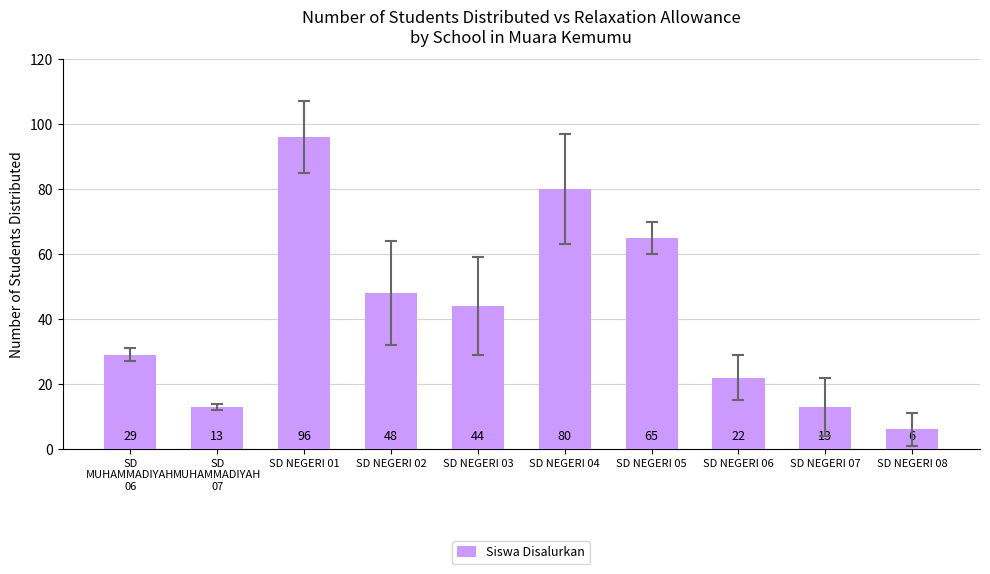

Reading left to right, extract all data points from this chart.

SD
MUHAMMADIYAH
06=29	SD
MUHAMMADIYAH
07=13	SD NEGERI 01=96	SD NEGERI 02=48	SD NEGERI 03=44	SD NEGERI 04=80	SD NEGERI 05=65	SD NEGERI 06=22	SD NEGERI 07=13	SD NEGERI 08=6